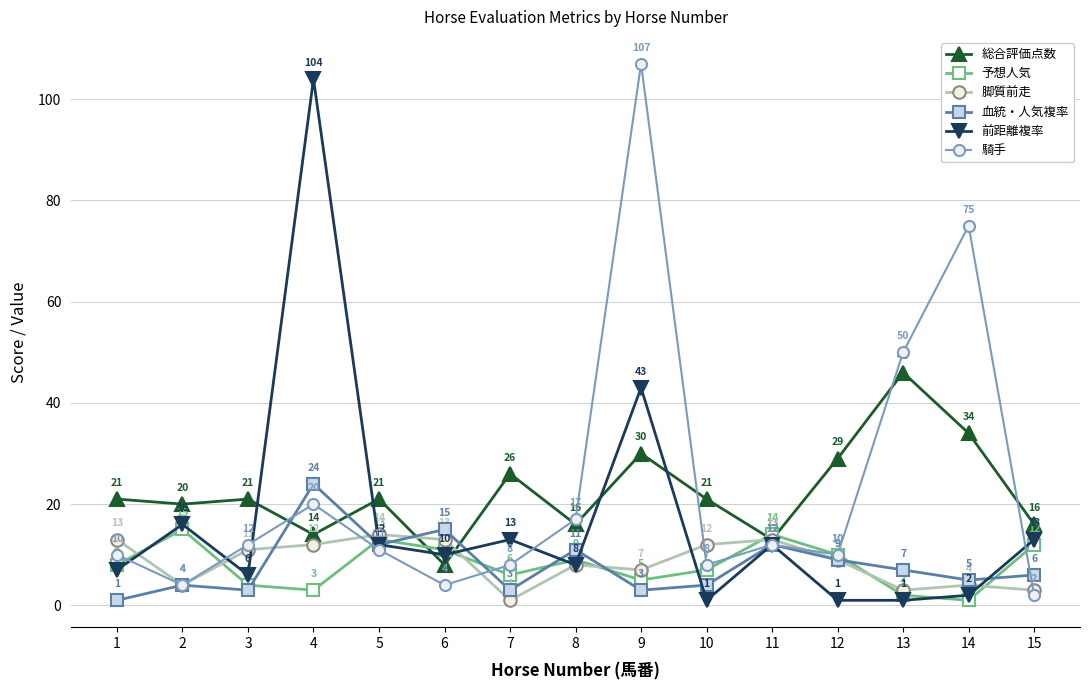

What value does the 予想人気 series have at 12, to the nearest 5?

10